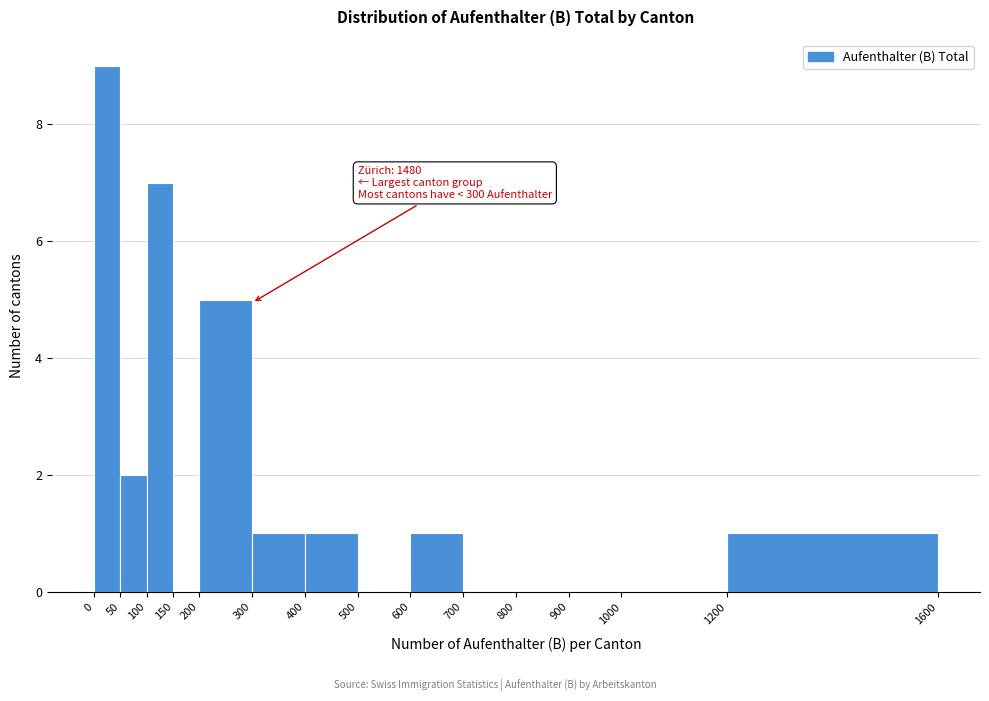

Over which range of the x-axis is the bar tallest?

0 to 50